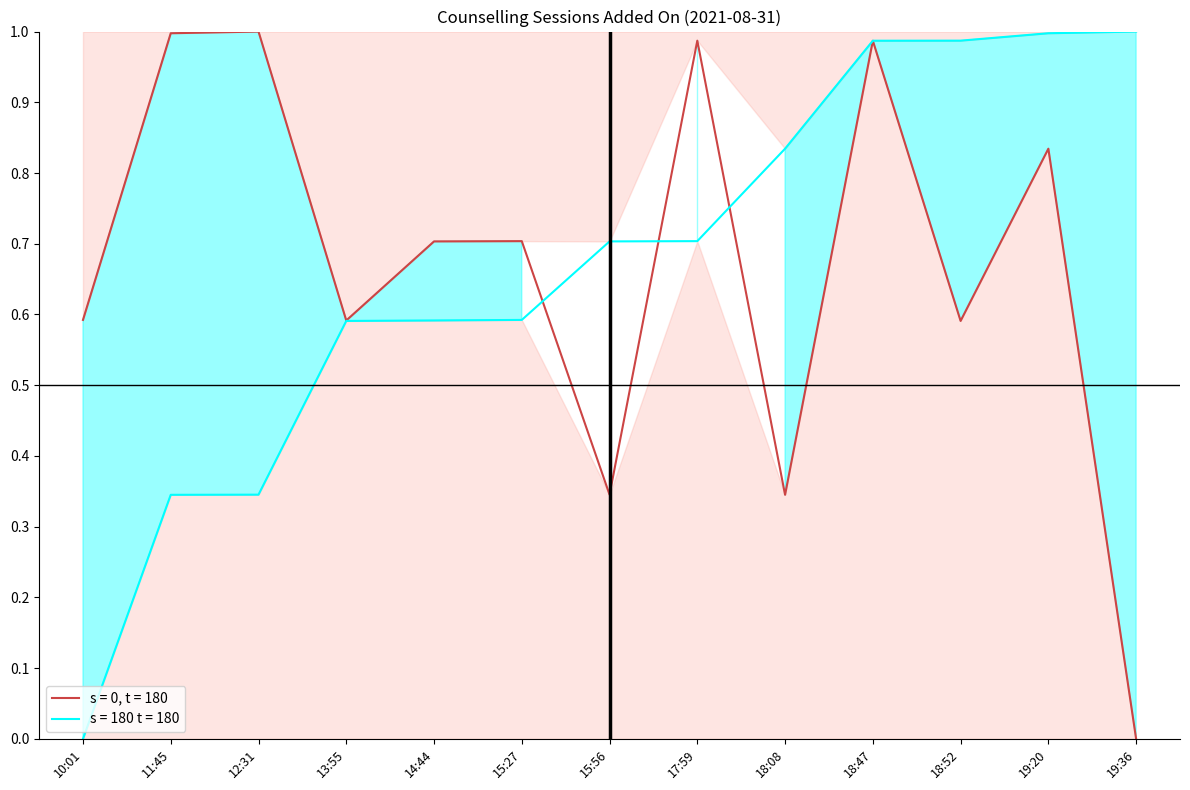

What position from the right is 19:36?

1